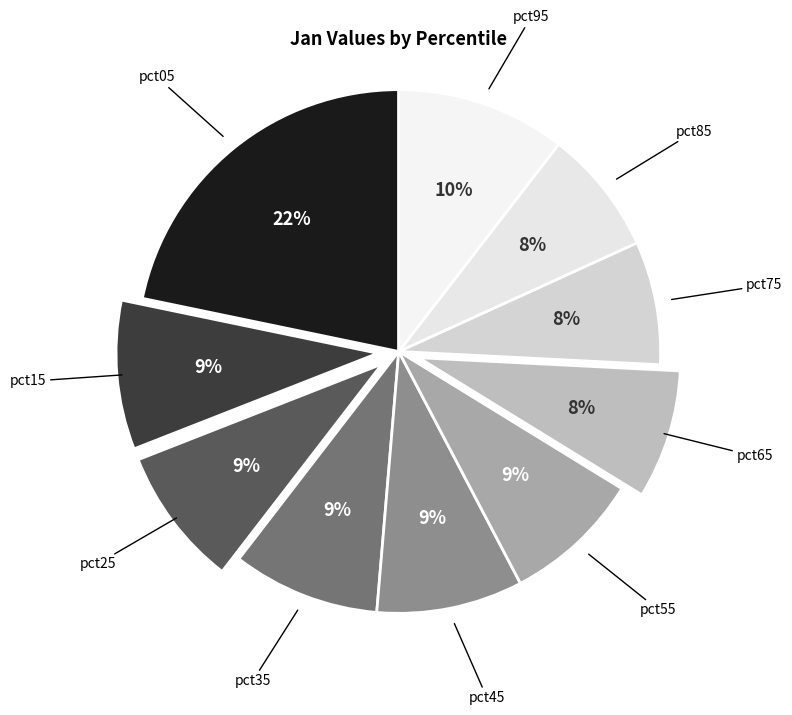

Which category has the smallest portion of the pie?

pct75